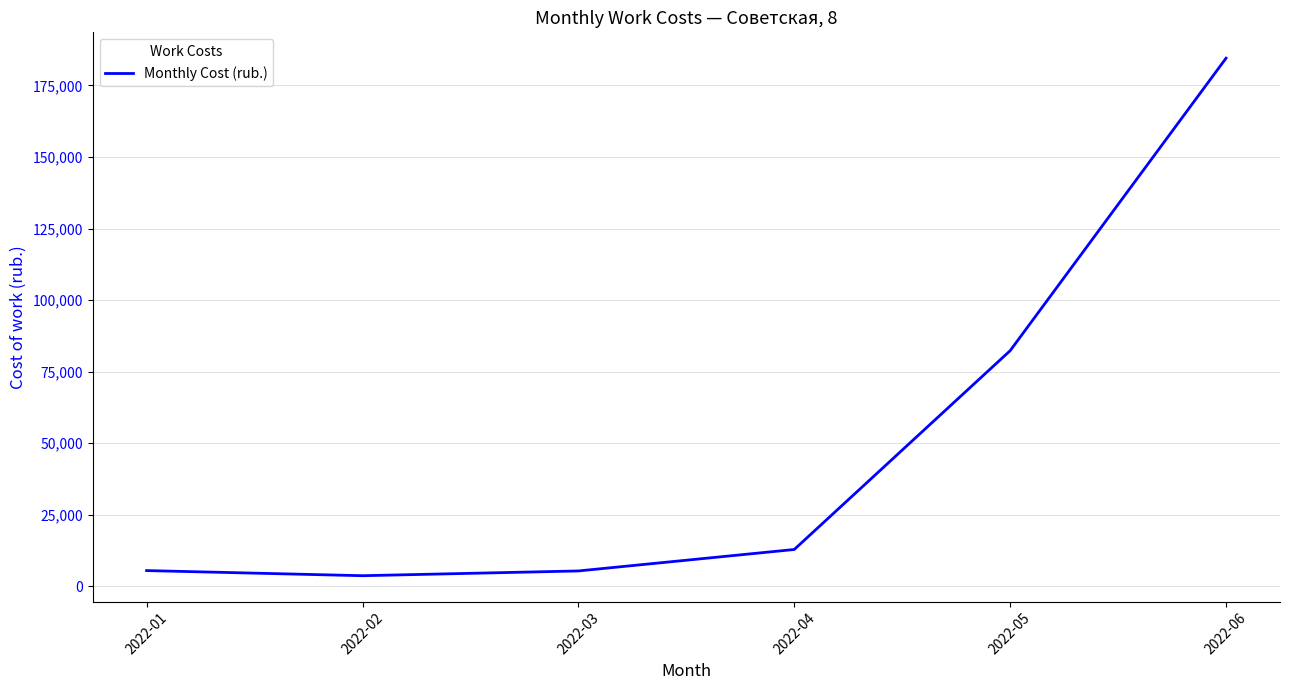

What is the maximum value shown in the chart?

184500.0